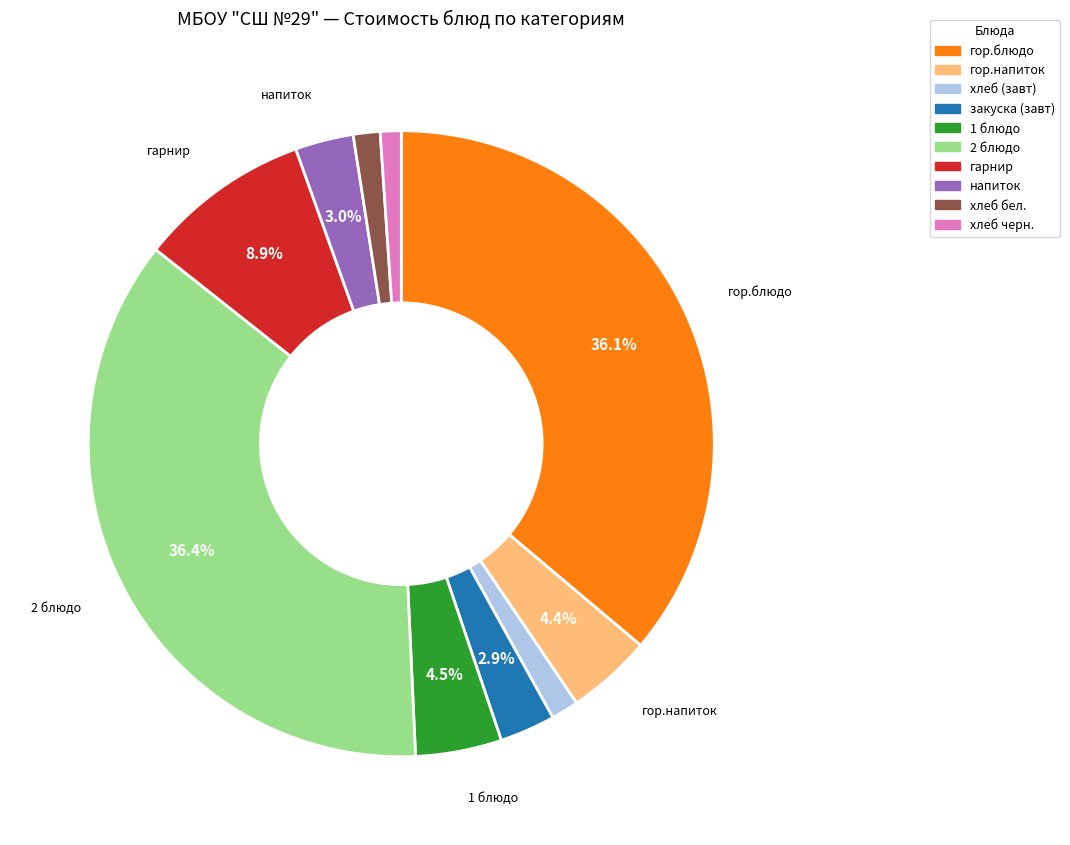

Is there any slice that represents more than half of the pie?

No